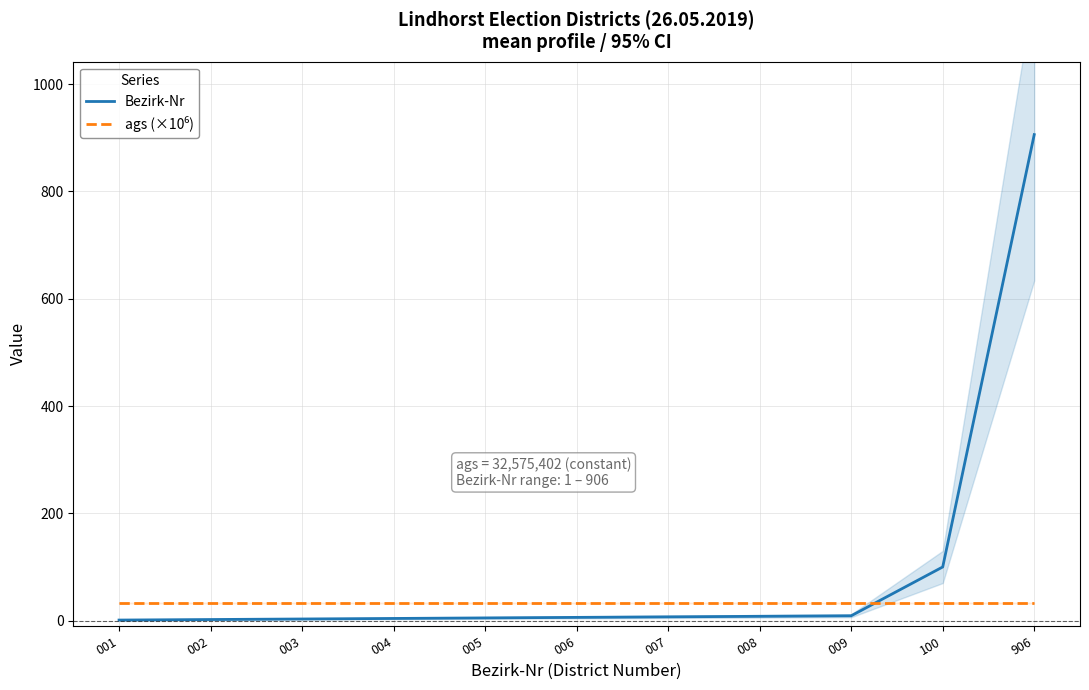

What is the maximum value shown in the chart?

906.0